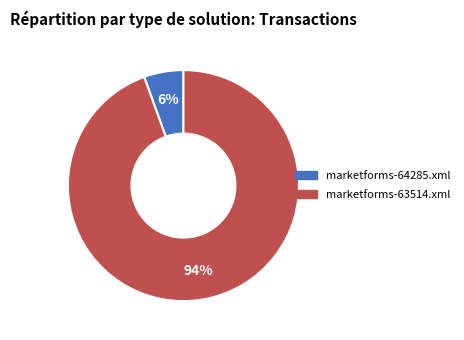

To the nearest percent, what is the average slice percentage?

50%